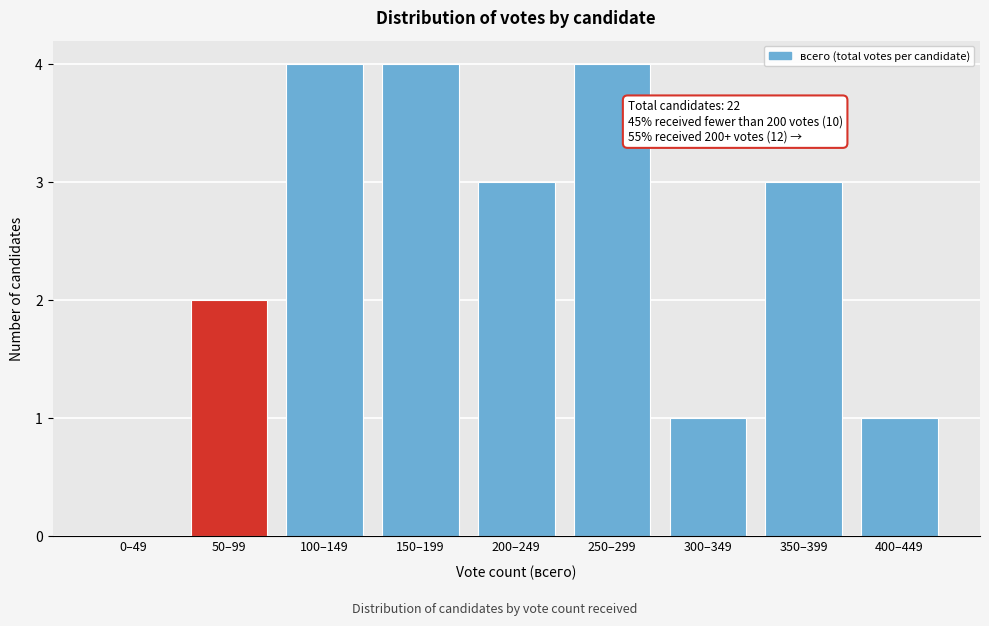

Reading left to right, extract all data points from this chart.

0–49=0	50–99=2	100–149=4	150–199=4	200–249=3	250–299=4	300–349=1	350–399=3	400–449=1